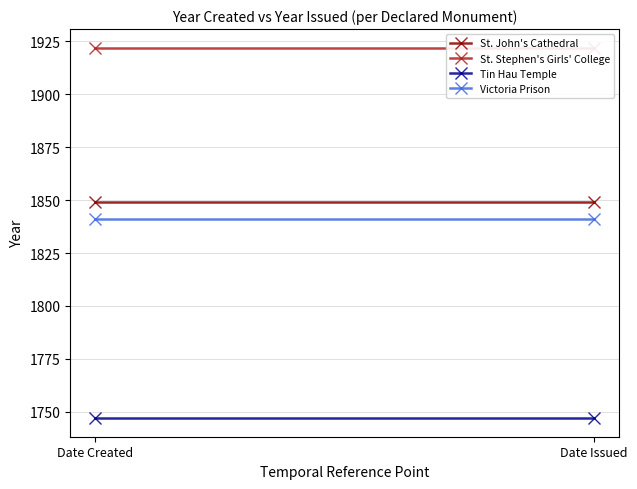

What is the average value of the Victoria Prison series?

1841